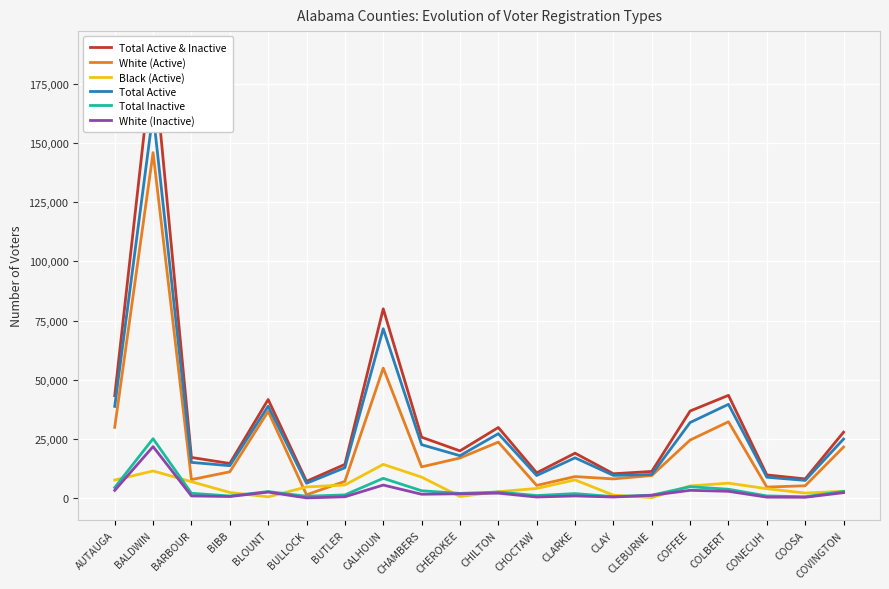

What is the difference between the maximum and minimum values in the White (Inactive) series?

21661